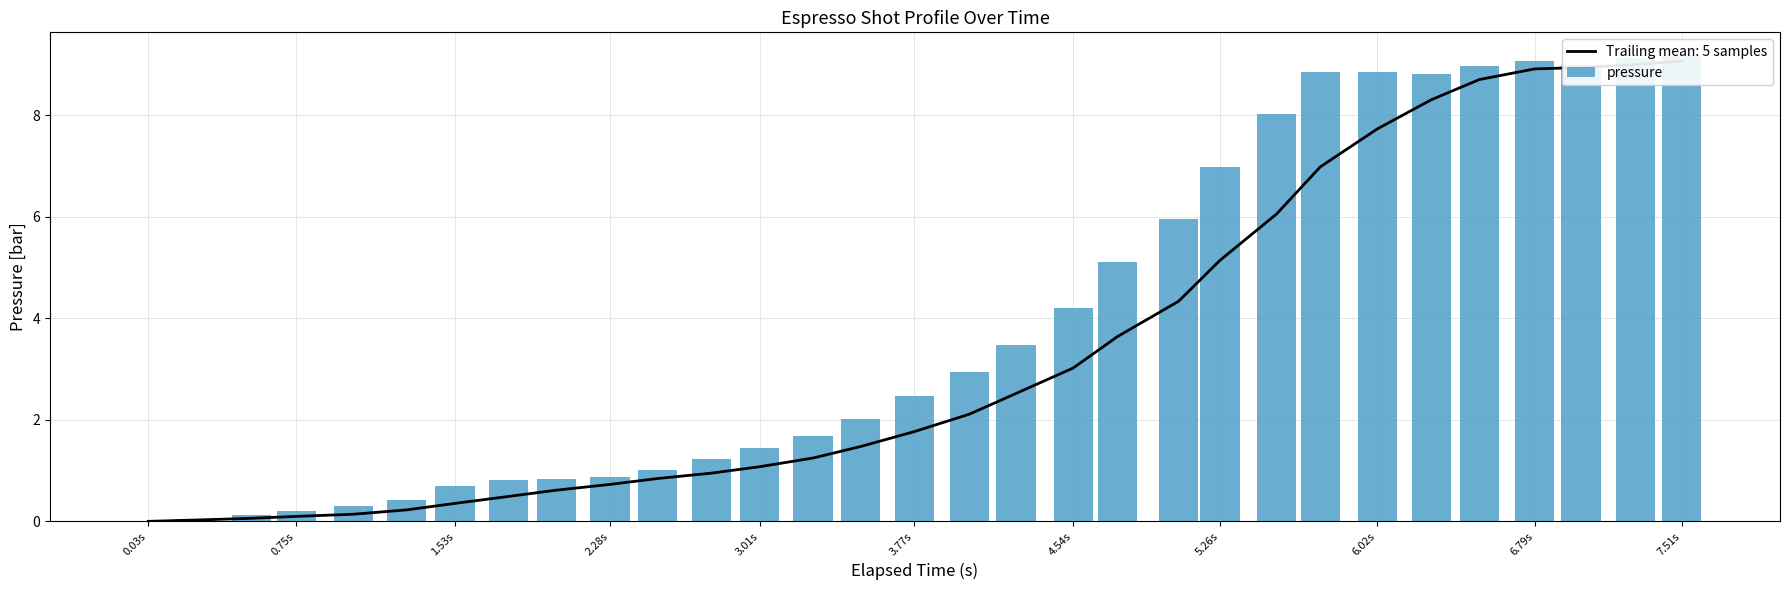

How many bars are there in total?

31